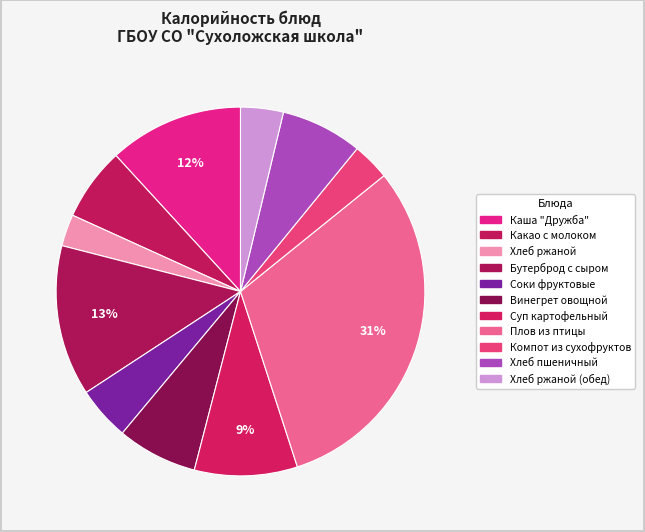

Count the number of slices in the pie.

11